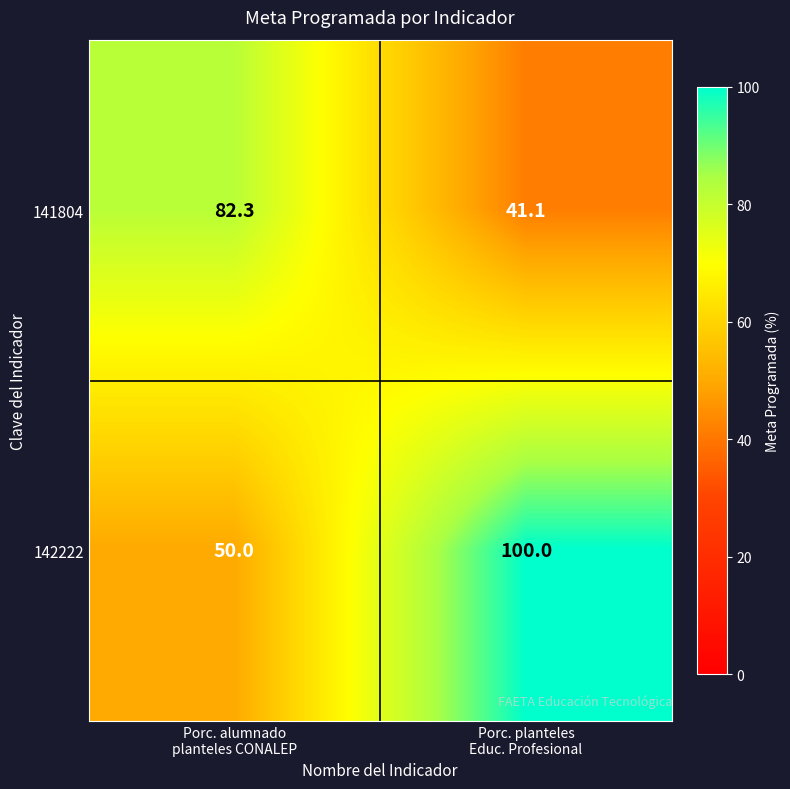

At how many categories does at least one series exceed 93?

1